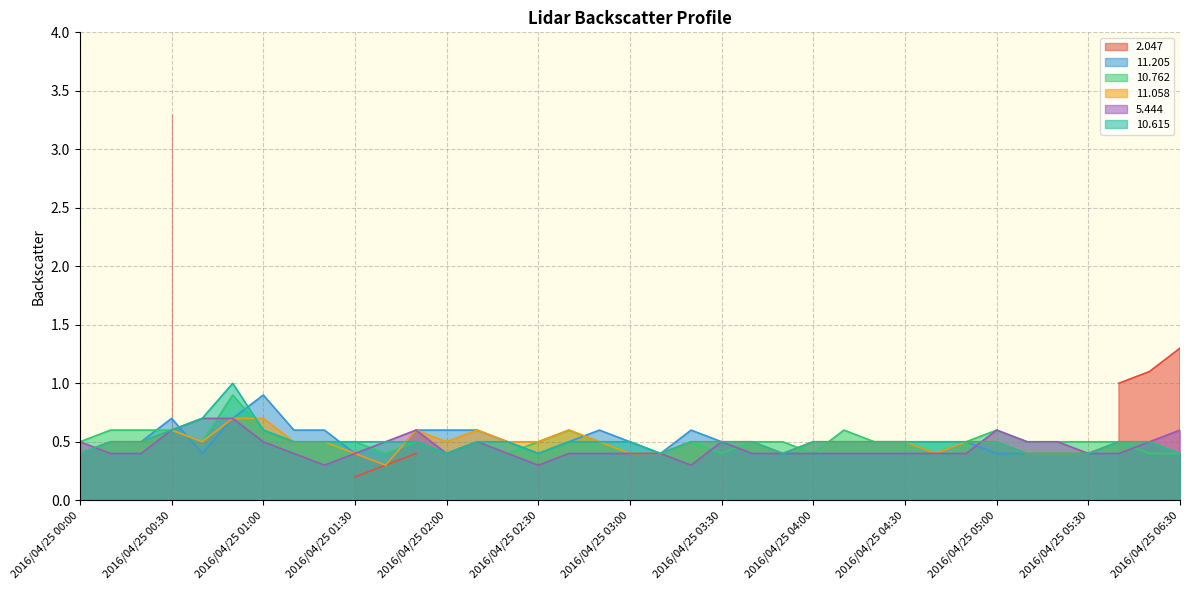

Is it true that  10.762 equals 0.5 at 2016/04/25 04:50?

True